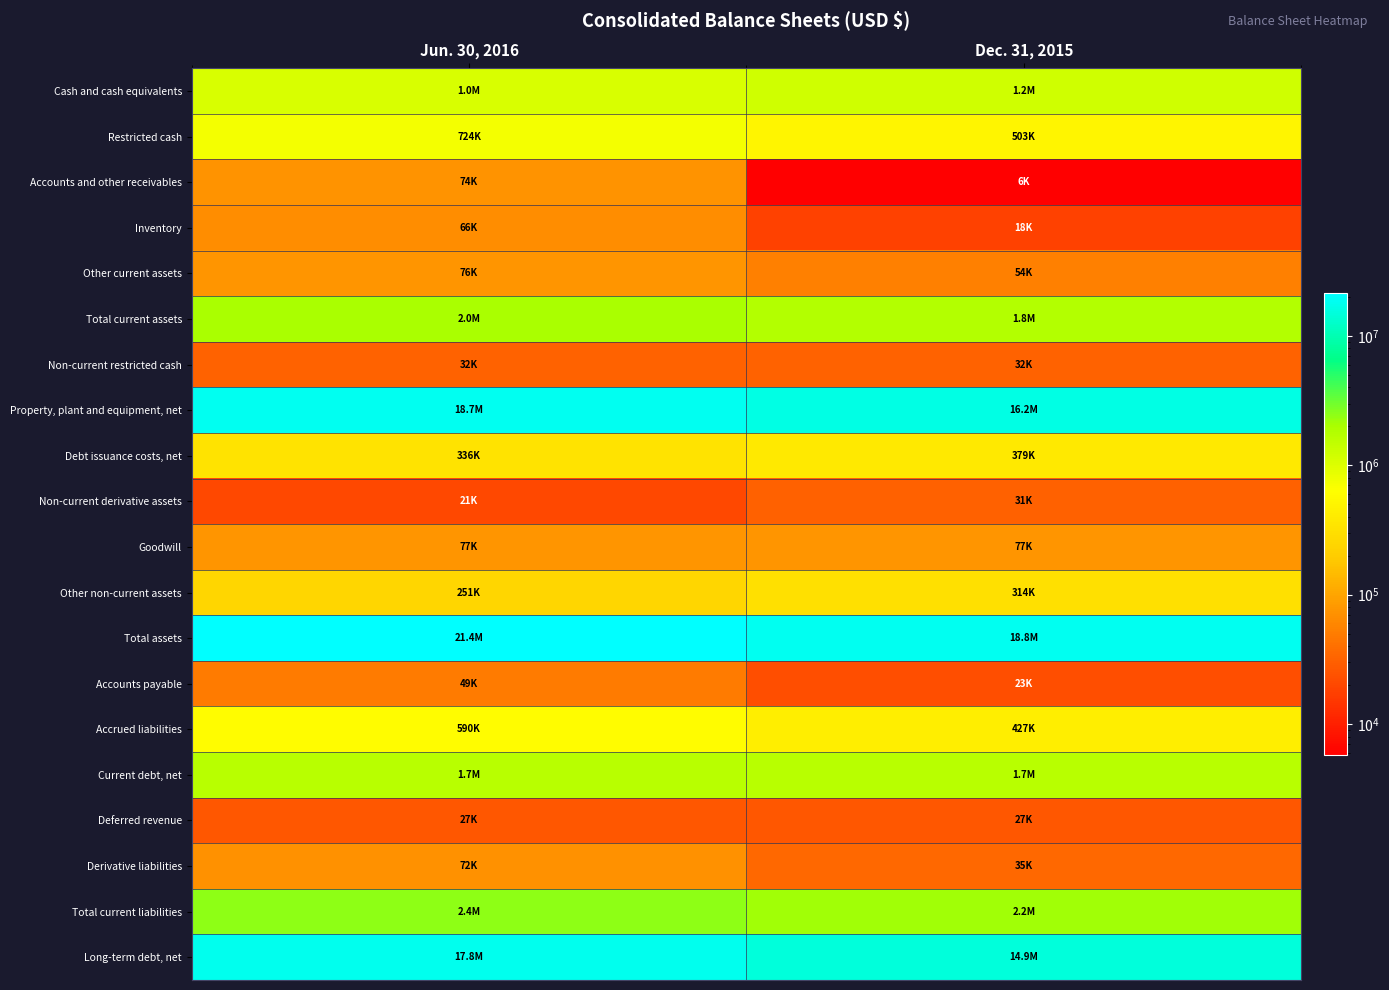

At which category is the sum across all series the highest?

Jun. 30, 2016